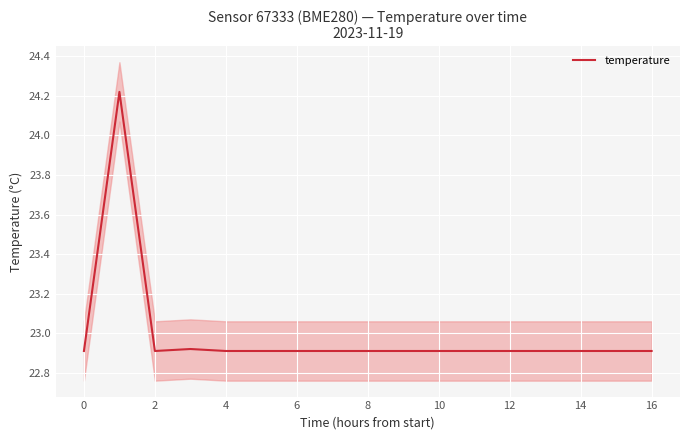

True or false: temperature has a value of 14.5 at 2.

False